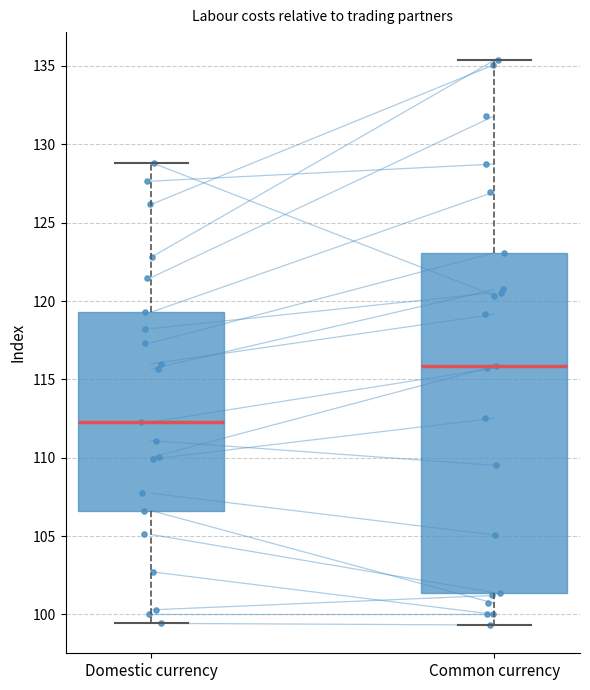

Reading left to right, read every box against the y-axis: the position of its median line, the range the box covers, and the ends of its whiskers. The values are not printed on the chart, so give them approximately, as read against the axis.

Domestic currency: median 112.5, box 106.5 to 119.5, whiskers 99.5 to 129.0
Common currency: median 116.0, box 101.5 to 123.0, whiskers 99.5 to 135.5